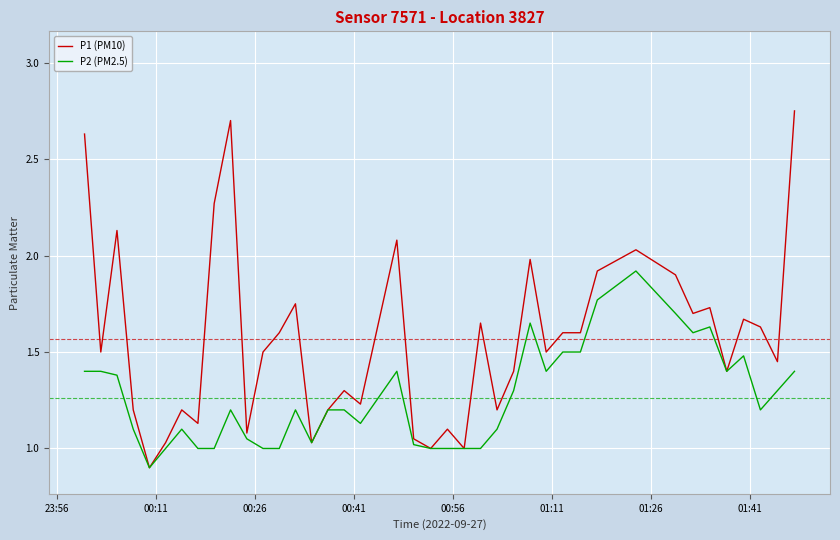

Is this an area chart (filled region under the line)?

No